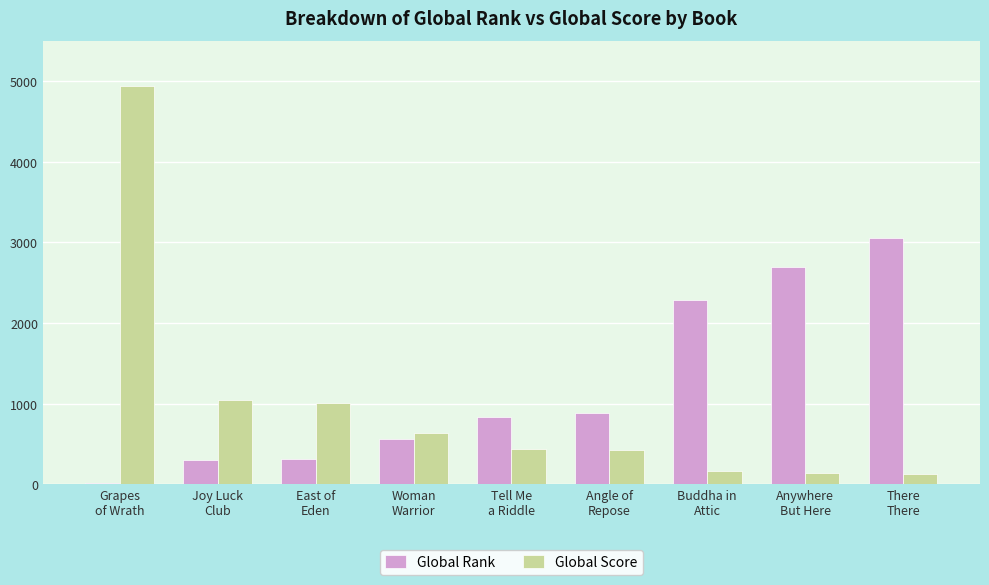

What is the sum of all Global Rank values?

10946